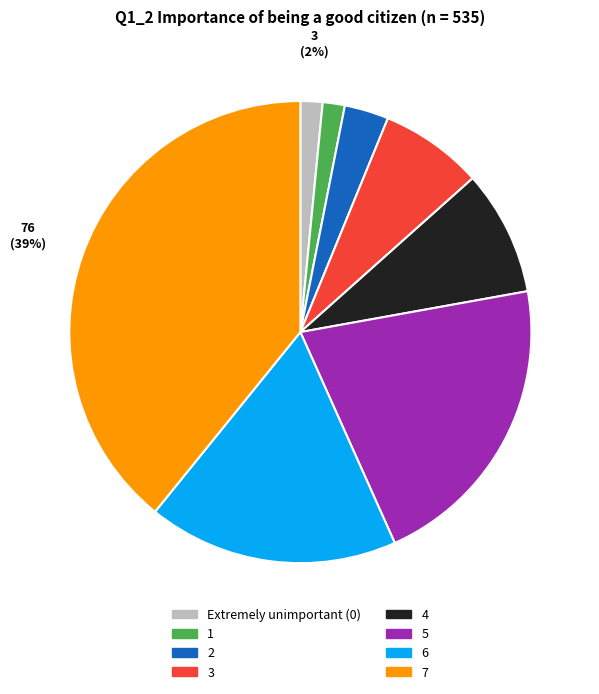

To the nearest percent, what is the average slice percentage?

12%